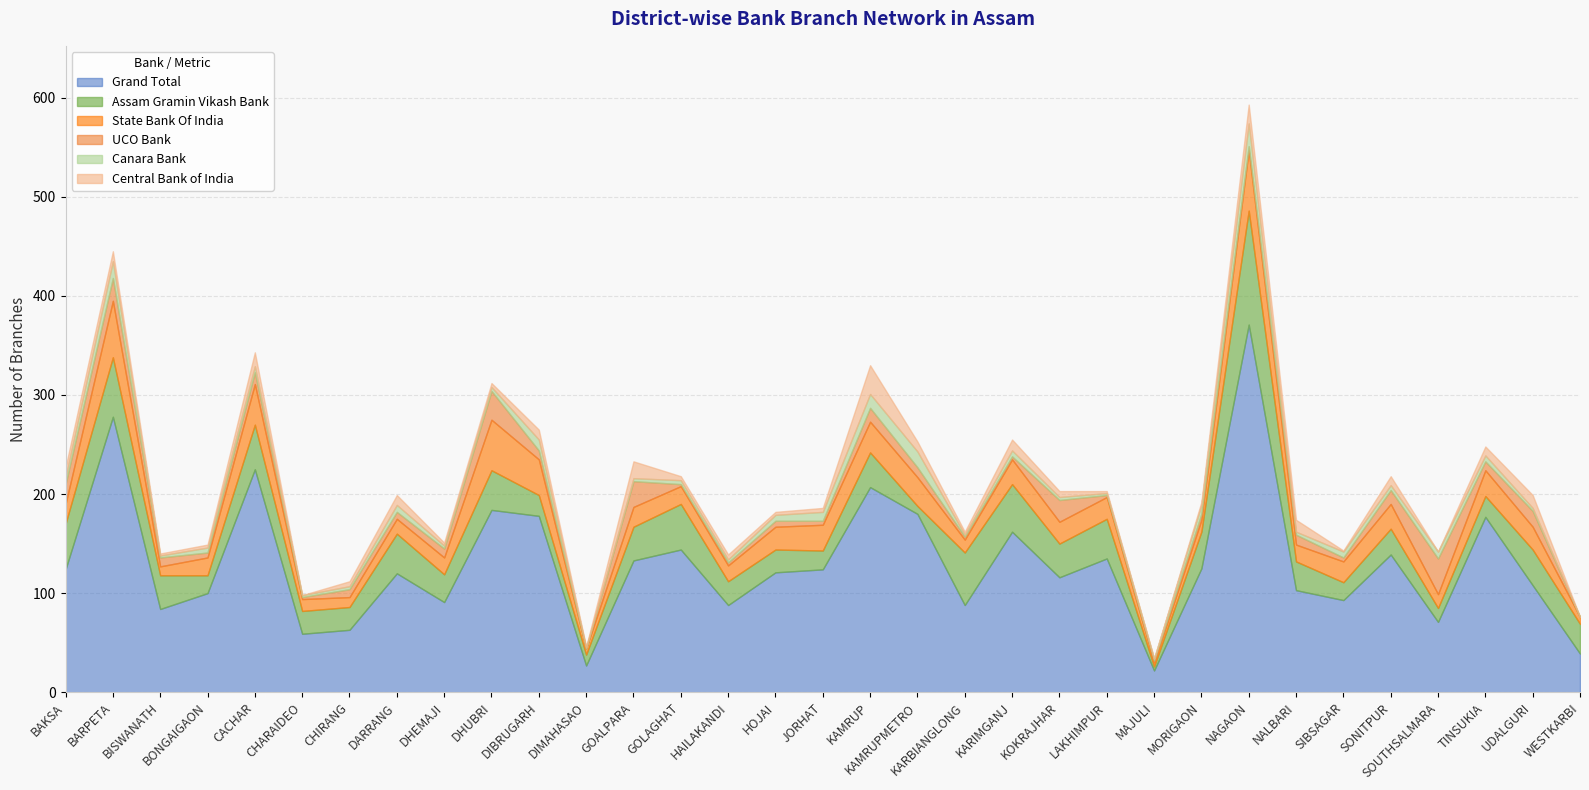

At which category does Central Bank of India reach its first local valley?

BISWANATH